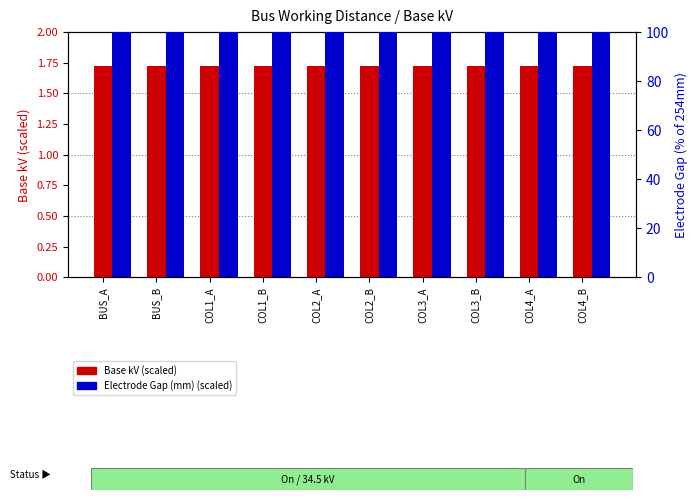

Rank the series by their maximum value, from lowest to highest.

Base kV (scaled), Electrode Gap (mm) (scaled)